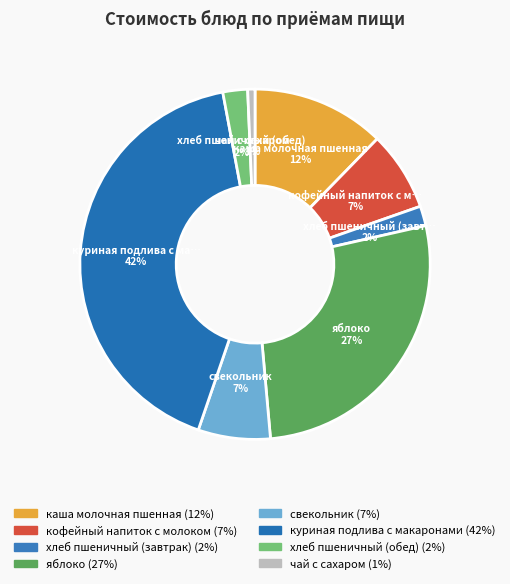

How many segments does this pie chart have?

8